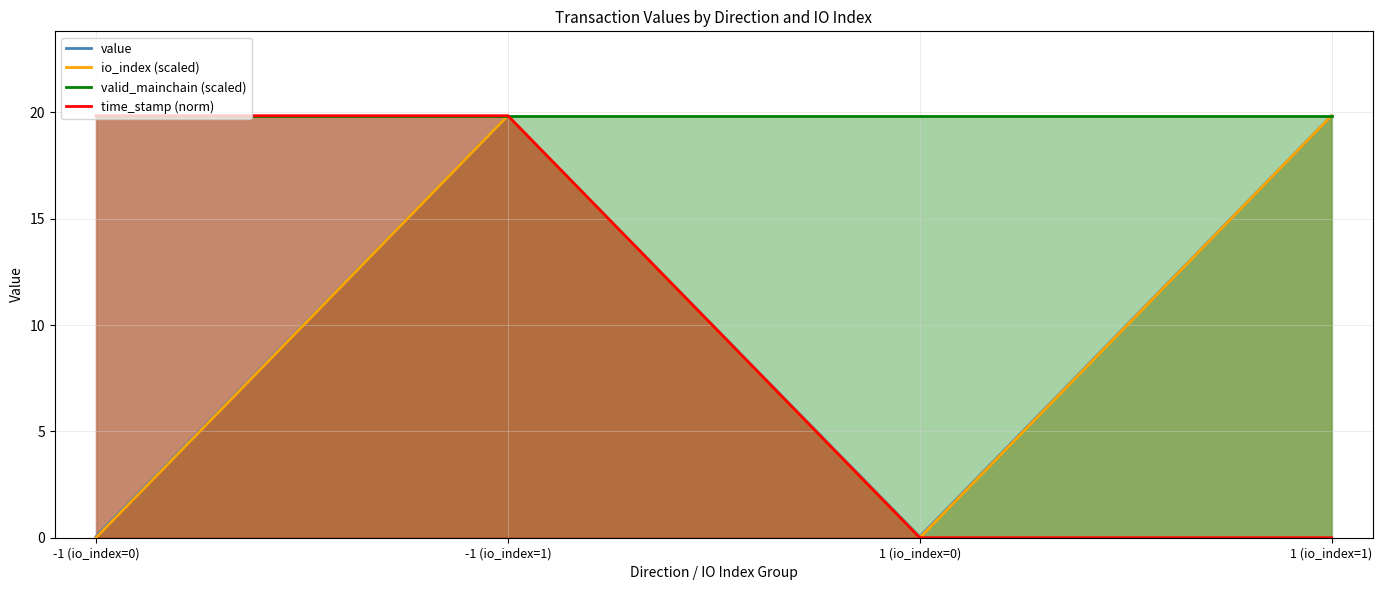

At which category is the sum across all series the highest?

-1 (io_index=1)